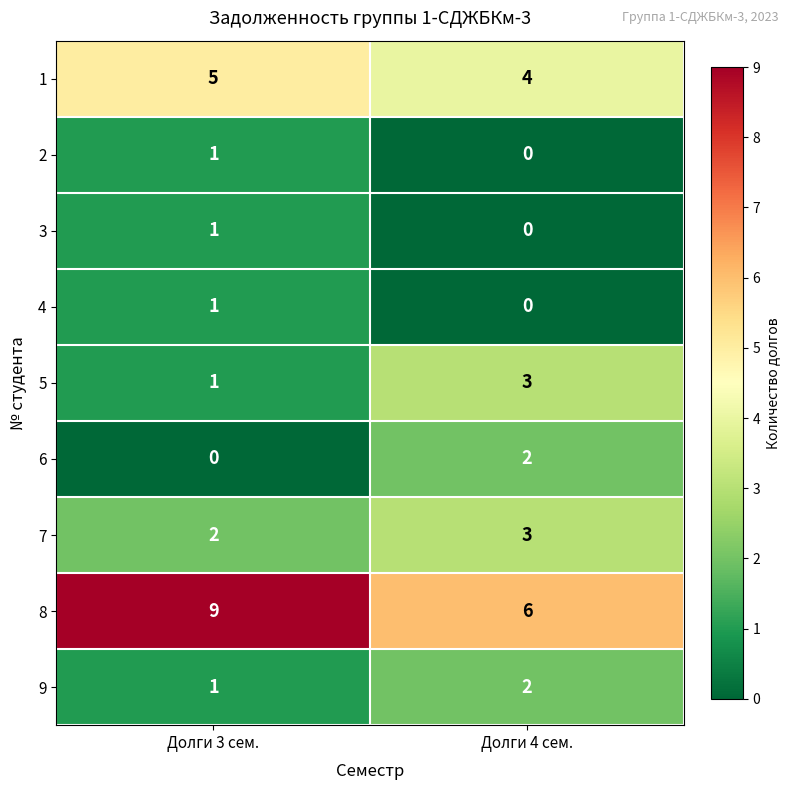

The 8 series shows 9 at Долги 3 сем.. True or false?

True